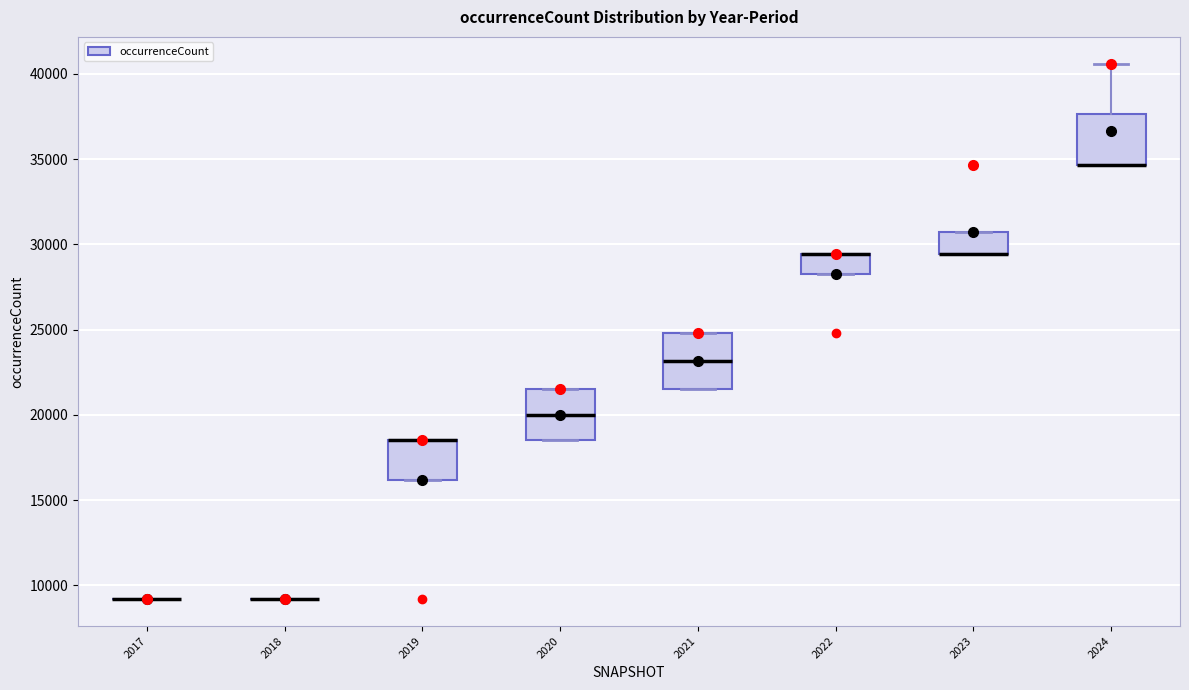

Where is the lower edge of the box at x = 2023 on the y-axis? The values are not printed on the chart, so give them approximately, as read against the axis.

29500